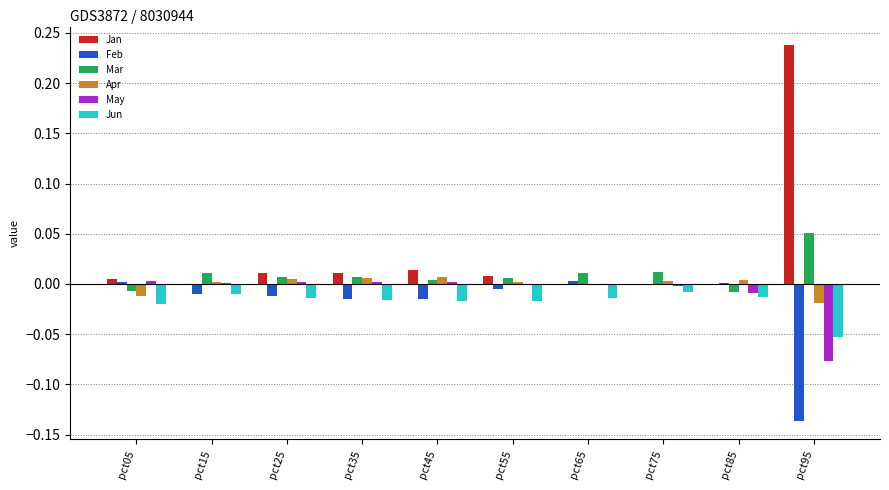

How many distinct data groups are displayed?

6